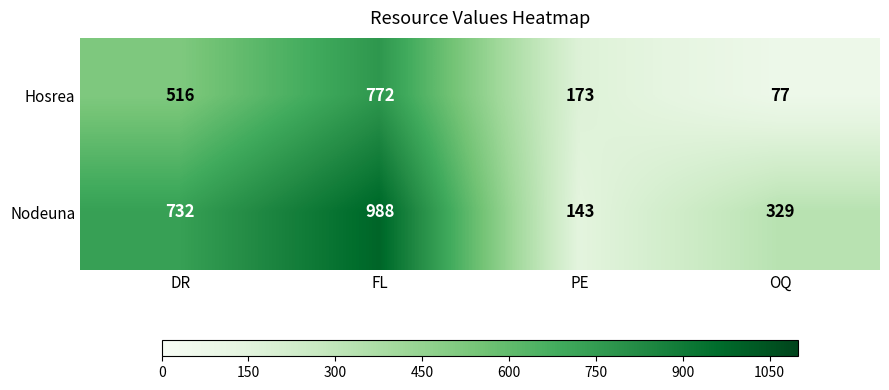

At how many categories does at least one series exceed 818?

1